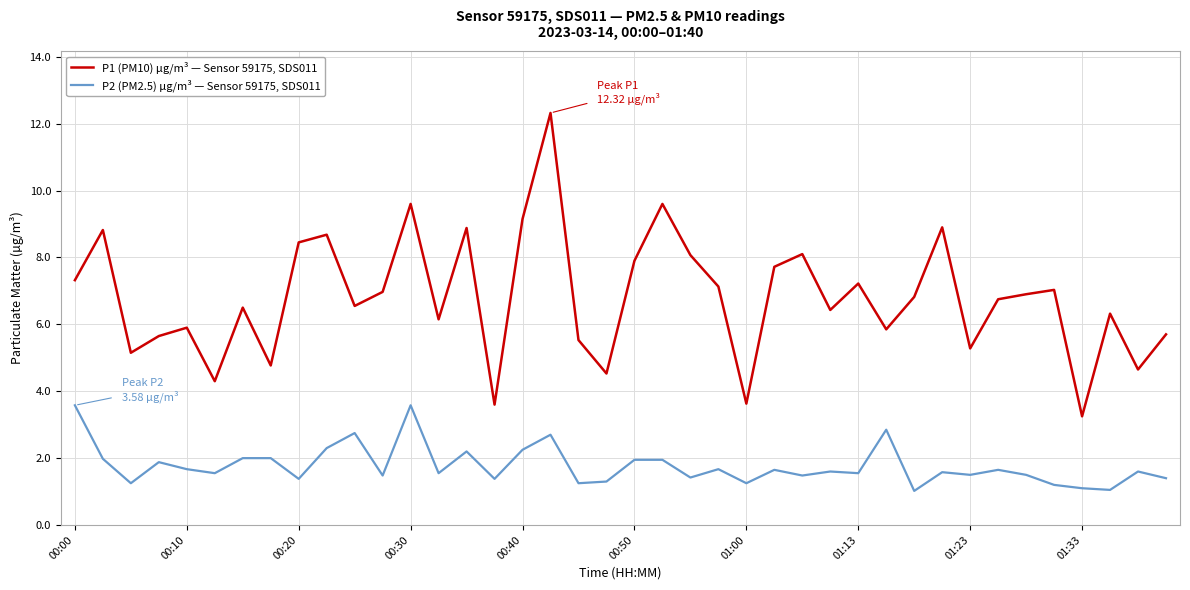

True or false: P1 (PM10) µg/m³ — Sensor 59175, SDS011 and P2 (PM2.5) µg/m³ — Sensor 59175, SDS011 cross at least once.

False